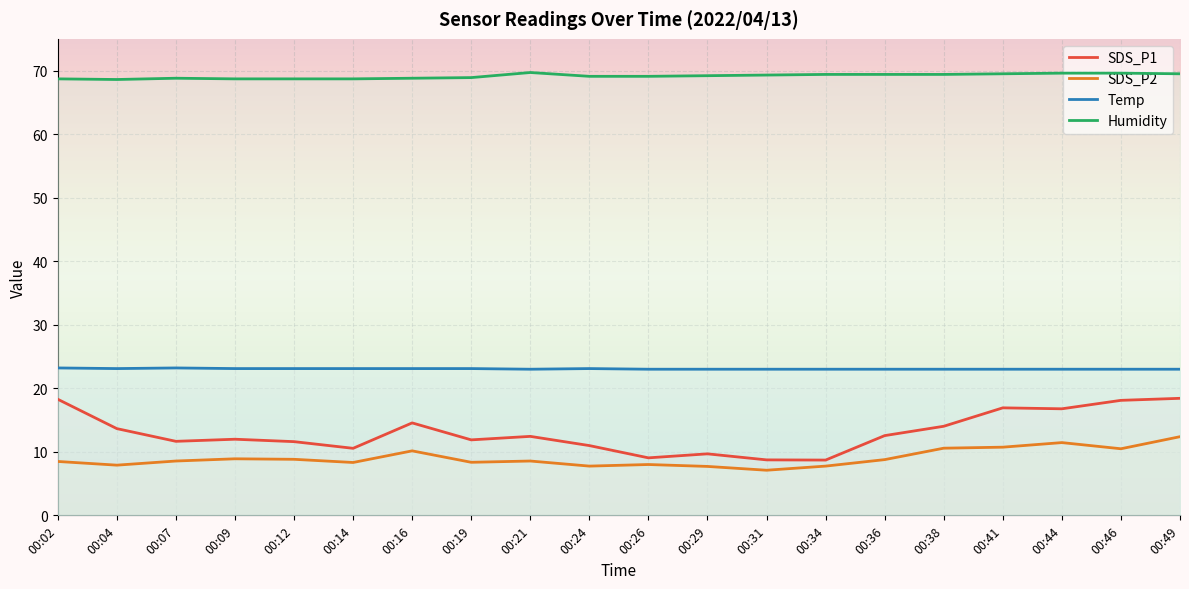

What is the value of the Humidity point at the 1st from the left?

68.7